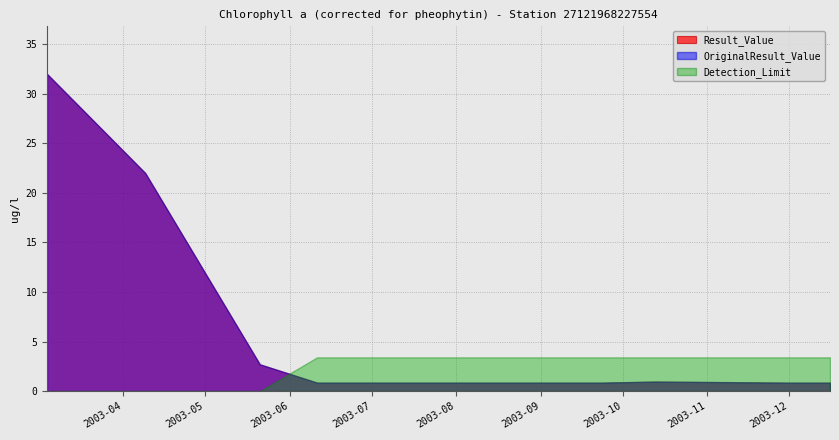

What is the spread (max minus min) of values at 2003-12-01?

2.5